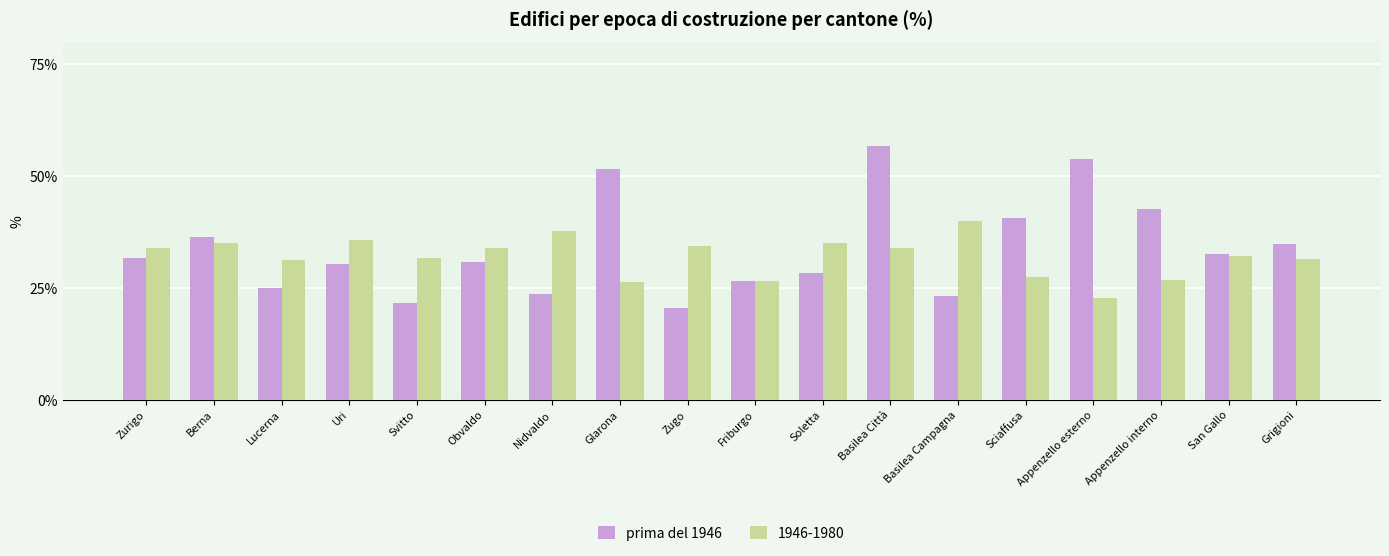

True or false: prima del 1946 has a value of 21.5 at Svitto.

True